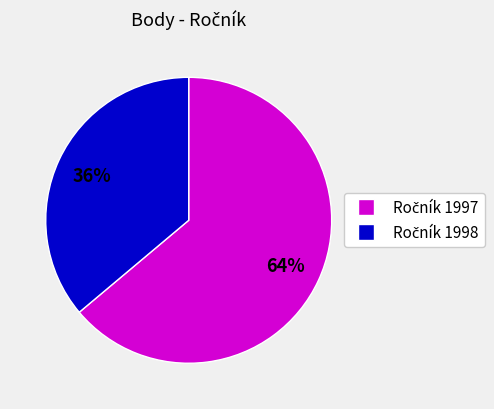

Does any single category account for the majority?

Yes